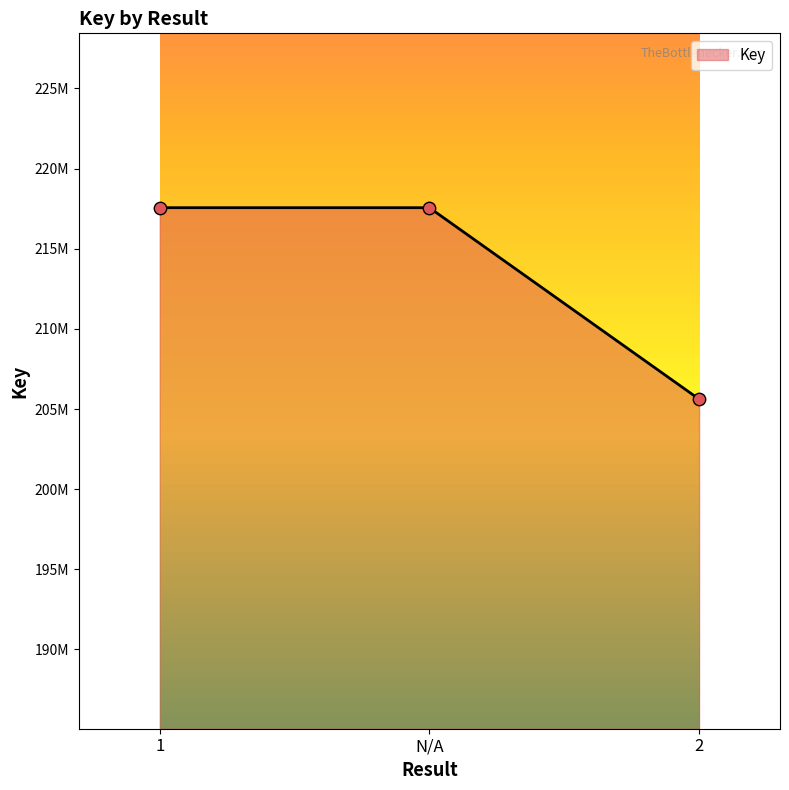

Which has a higher value, 1 or N/A?

1